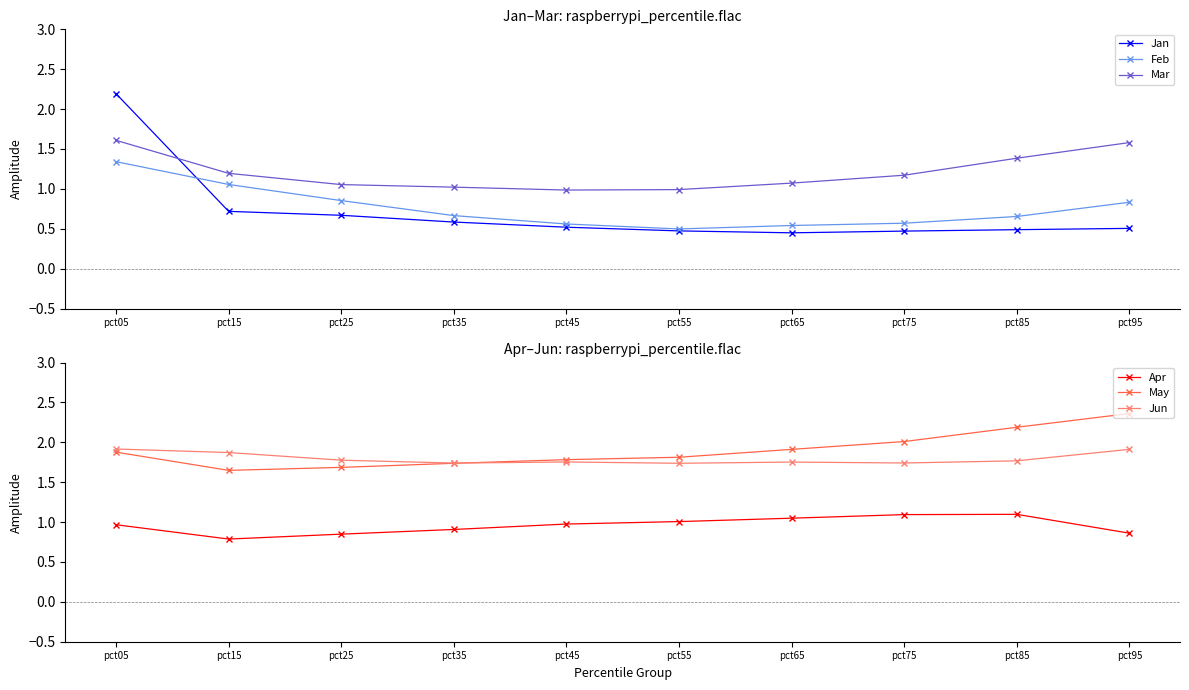

The value of Apr at pct75 is 0.5. True or false?

False